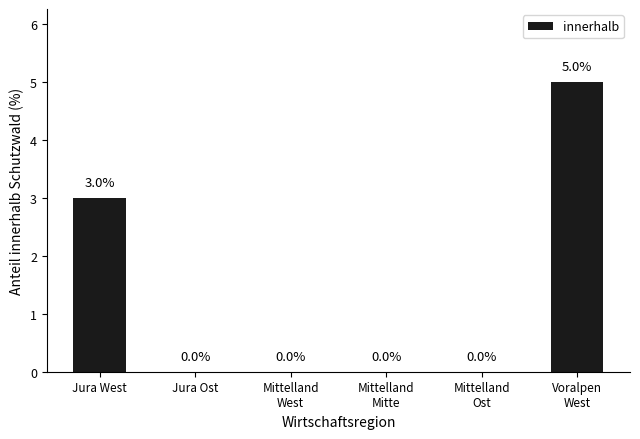

Where is the data nearest to the value 2?

Jura West